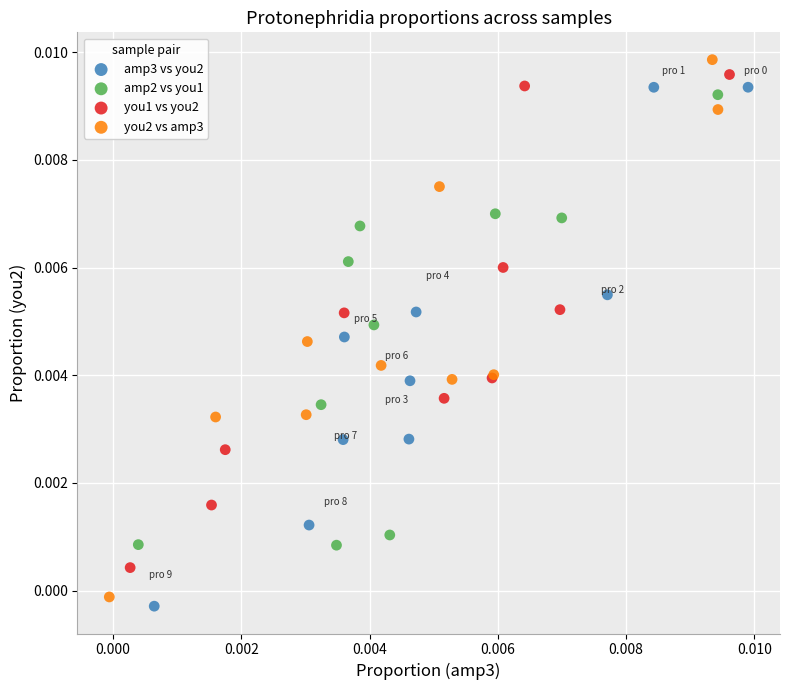

What are all the series names shown in the legend?

amp3 vs you2, amp2 vs you1, you1 vs you2, you2 vs amp3